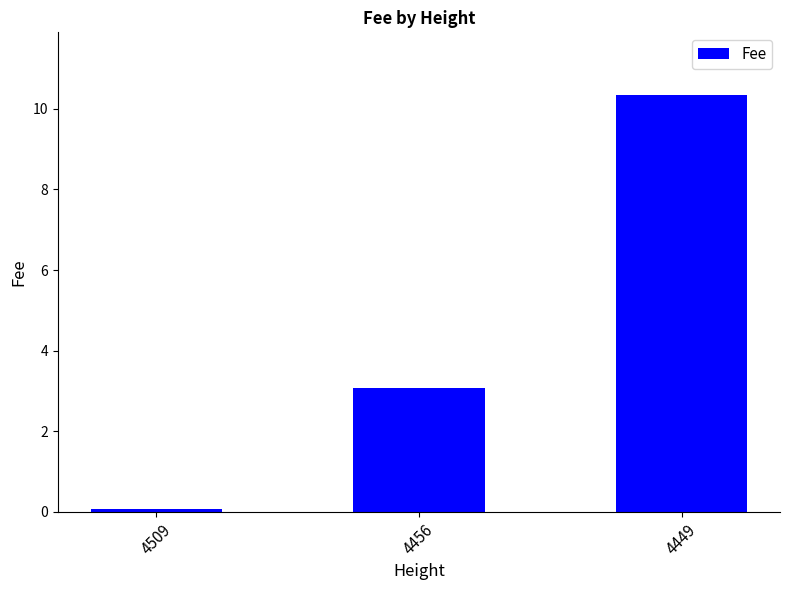

What is the change in value from 4456 to 4449?

+7.3